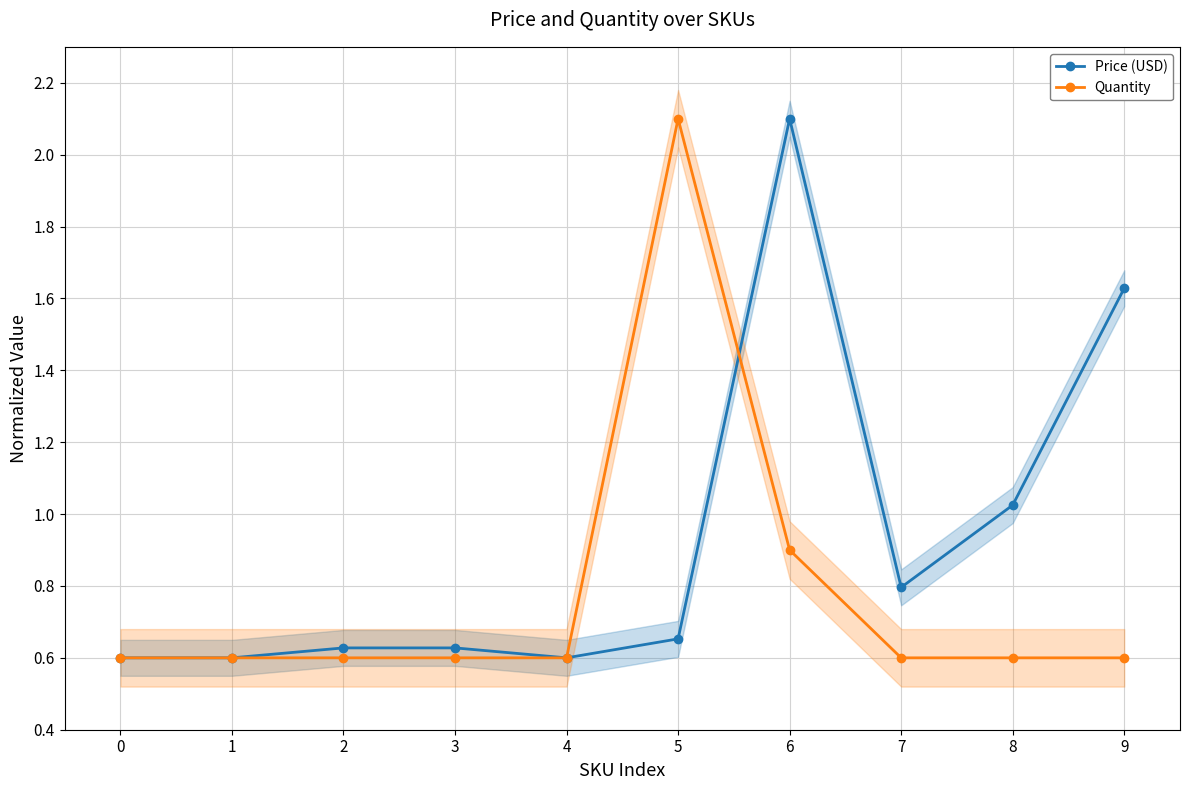

Which label corresponds to the largest value in the chart?

6